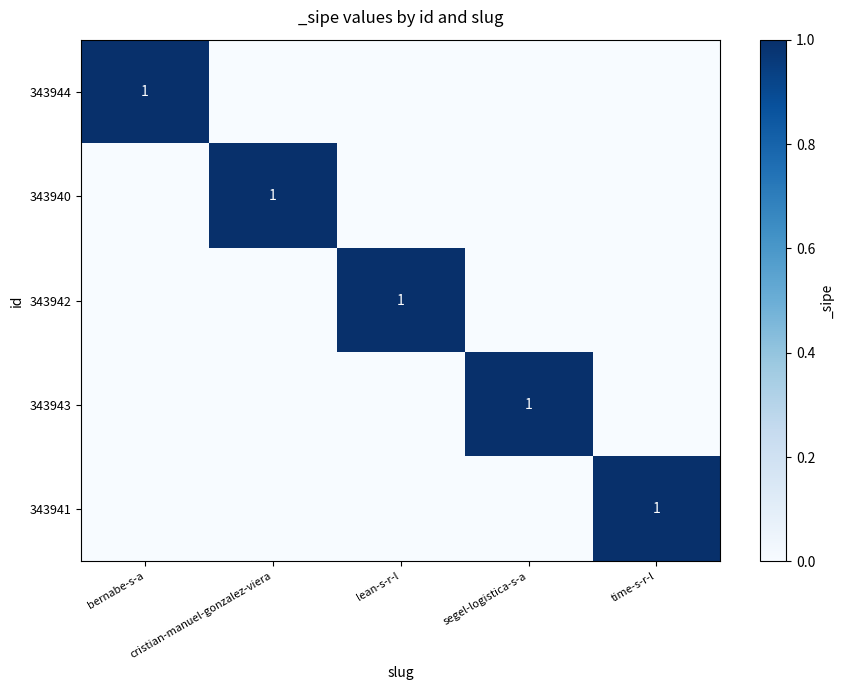

True or false: 343944 has a value of 2 at bernabe-s-a.

False